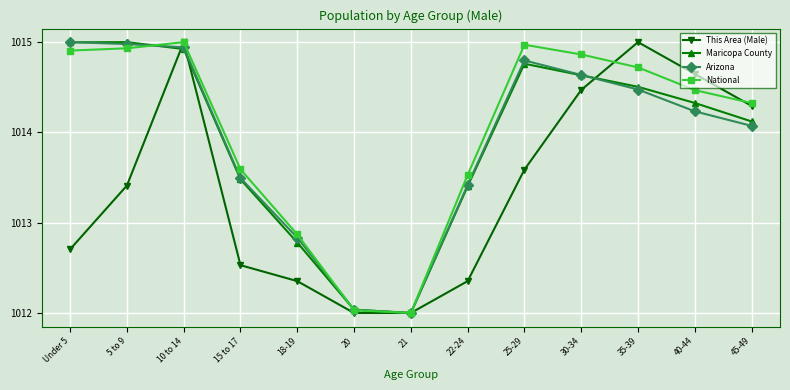

How many interior local valleys does the Arizona series have?

1